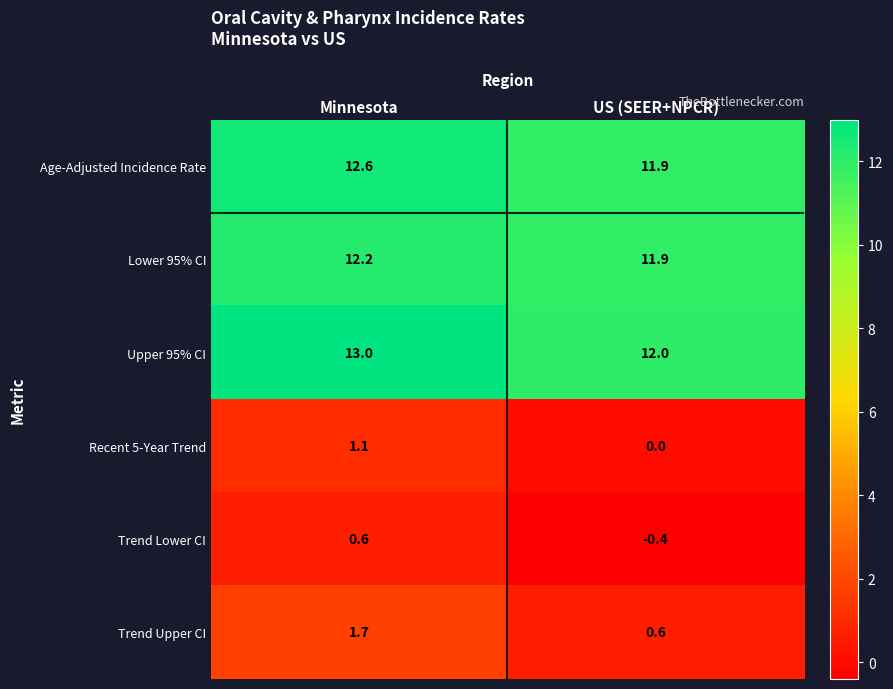

The value of Recent 5-Year Trend at Minnesota is 1.7. True or false?

False